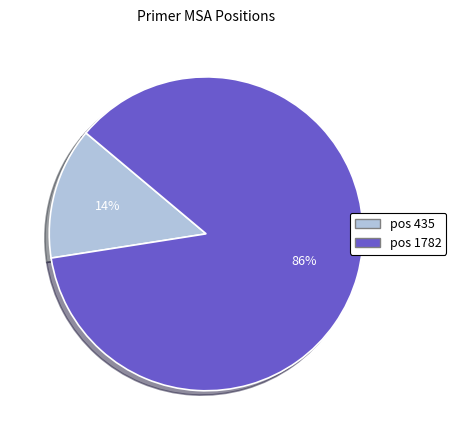

Is it true that pos 1782 is 95% of the pie?

False